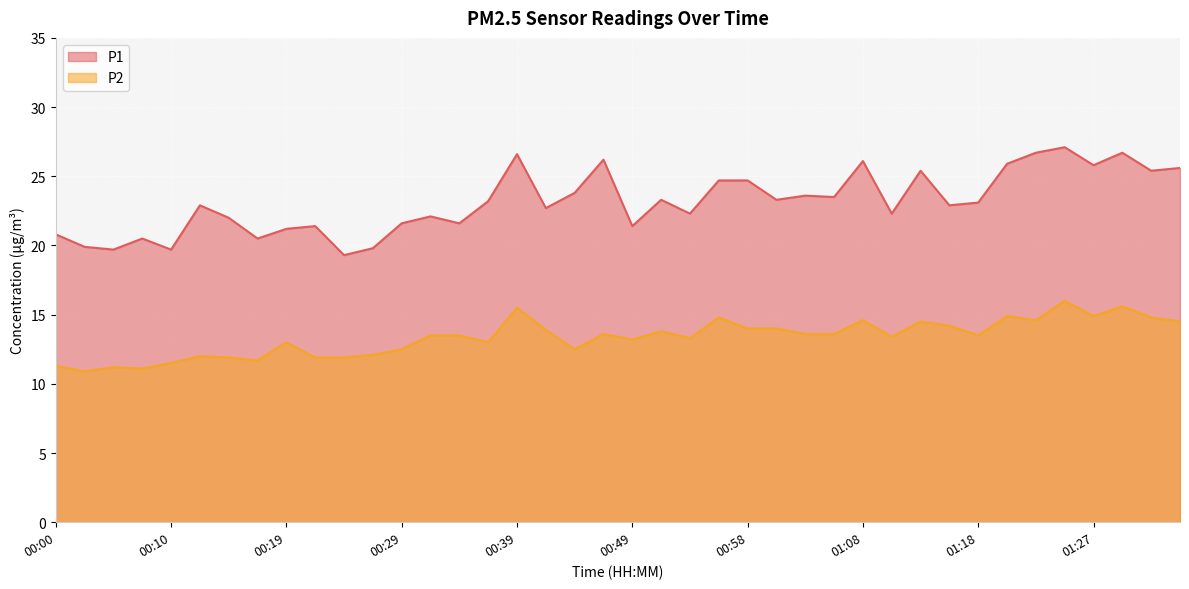

What is the total value across all series at 00:12?

34.9